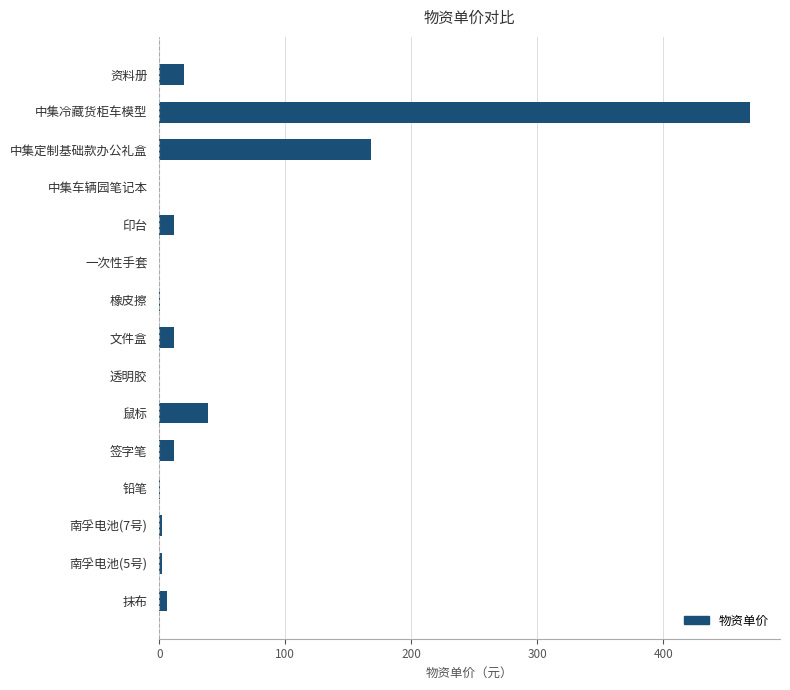

What is the maximum value shown in the chart?

469.0